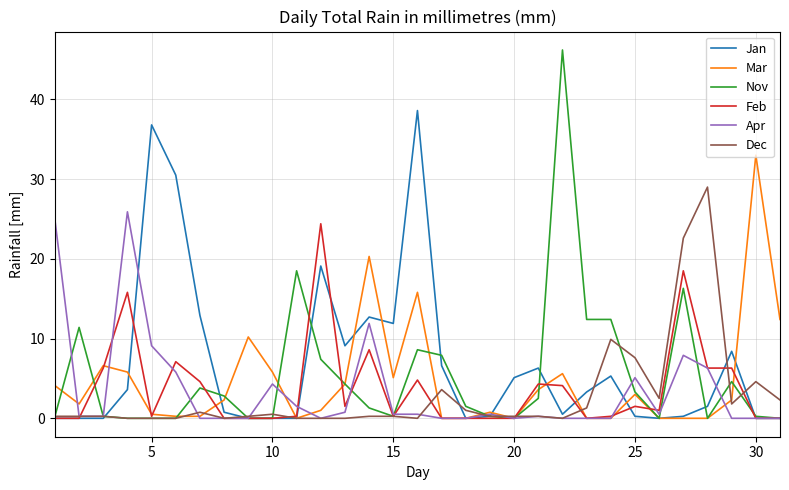

True or false: Apr has more than 1 points higher than both neighbors.

True